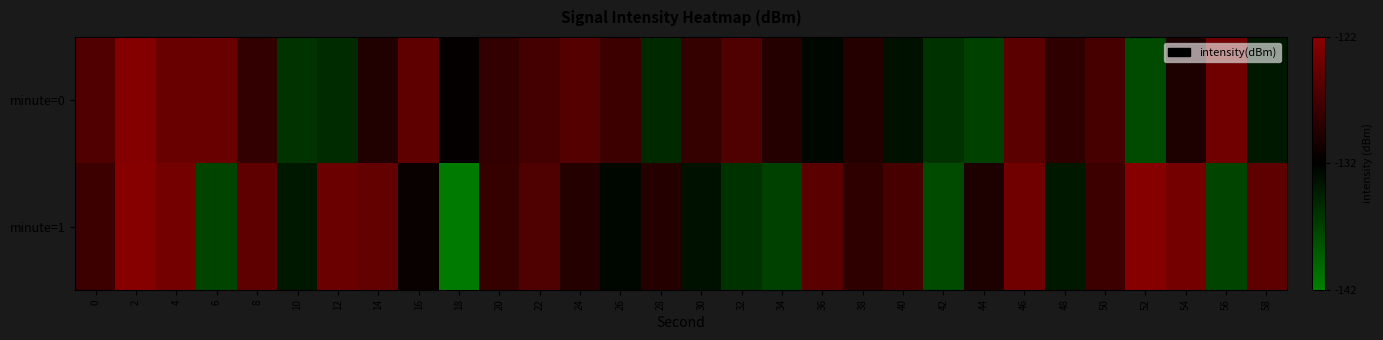

What is the total value across all series at 20?

-256.6